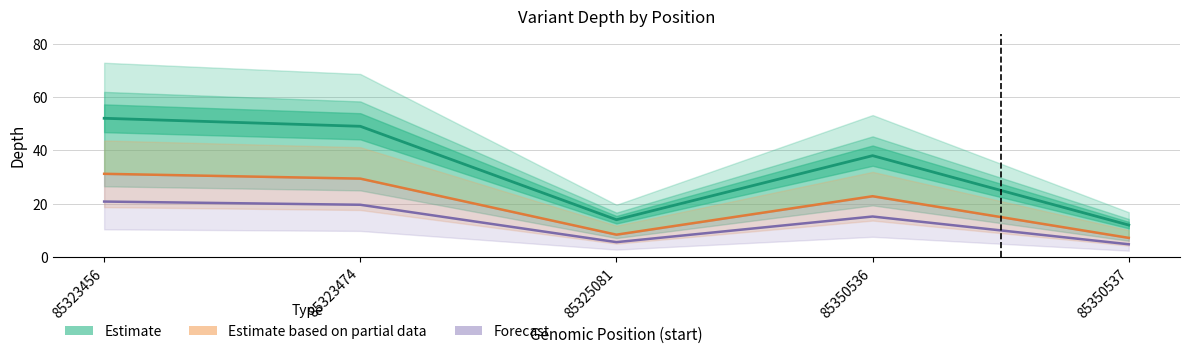

At which category is the sum across all series the highest?

85323456